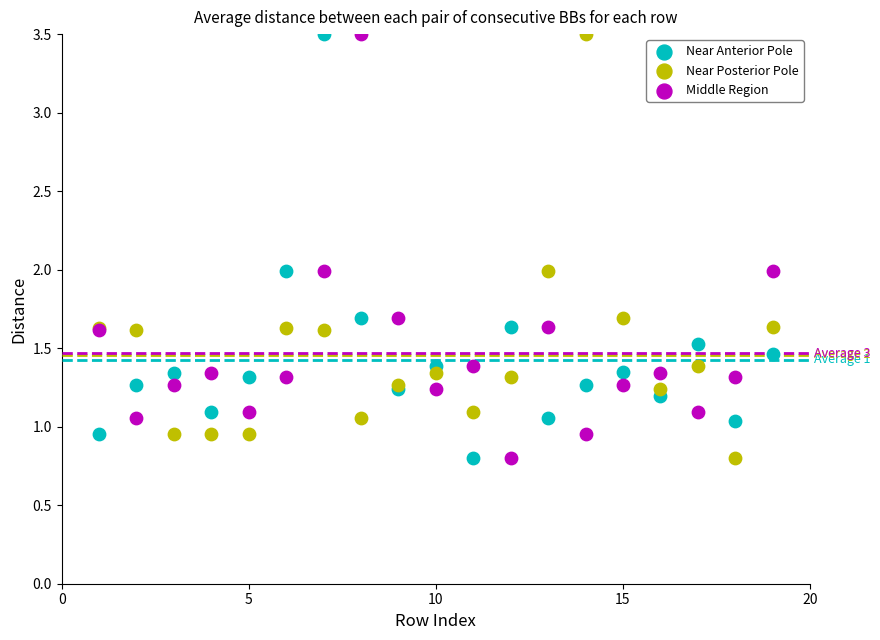

What is the X range (max minus min) for the scatter plot?

18.0